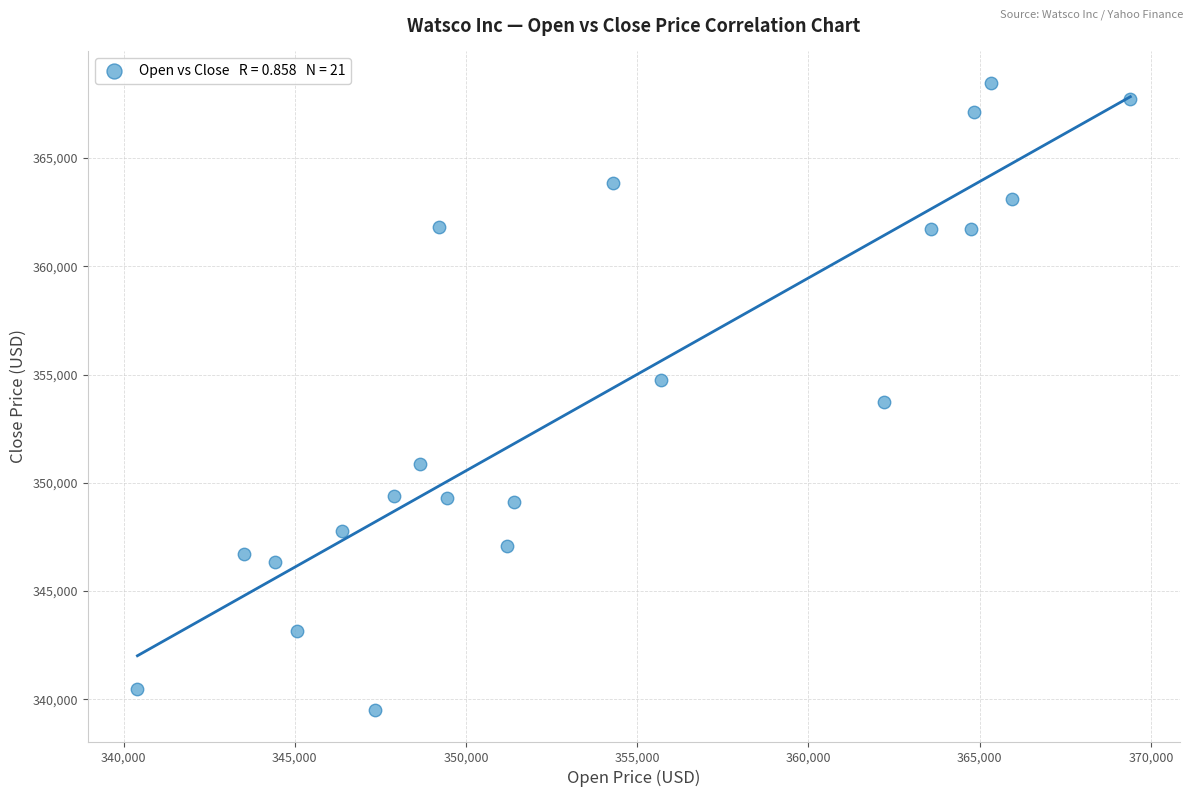

What is the range of X values (max minus min)?

28993